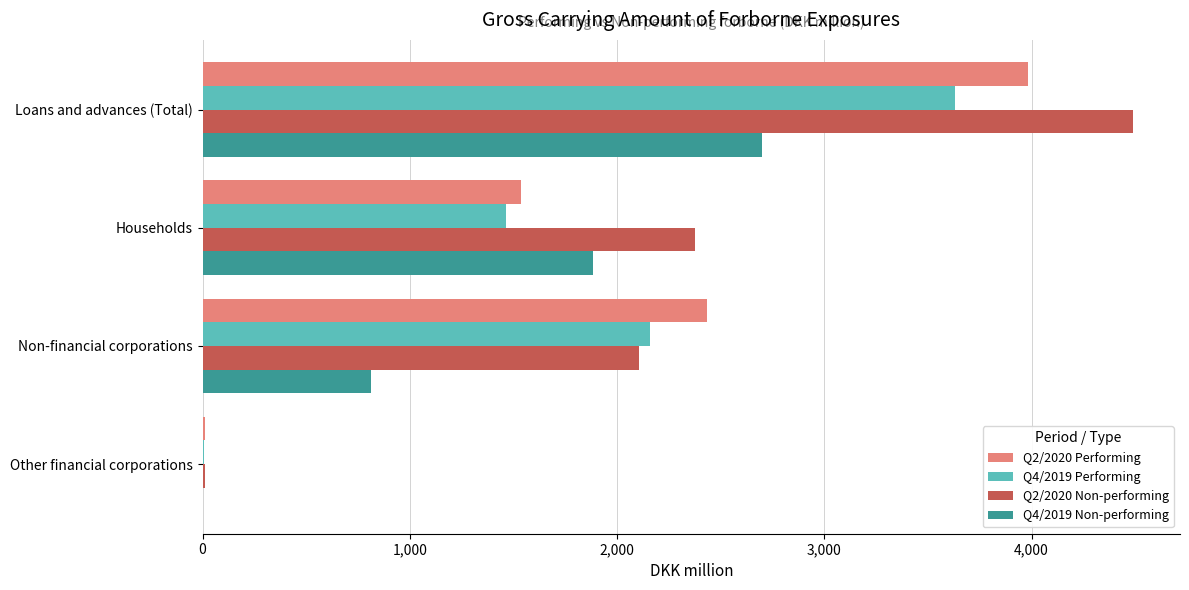

What is the sum of the Q4/2019 Non-performing values at Households and Loans and advances (Total)?

4585.1